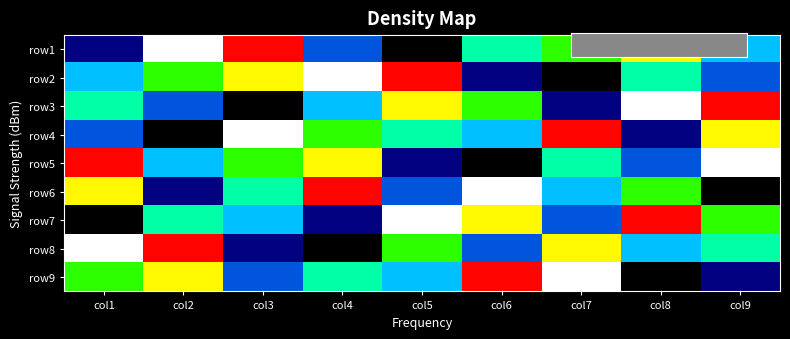

Between col6 and col7, which series saw the biggest shift?

row6